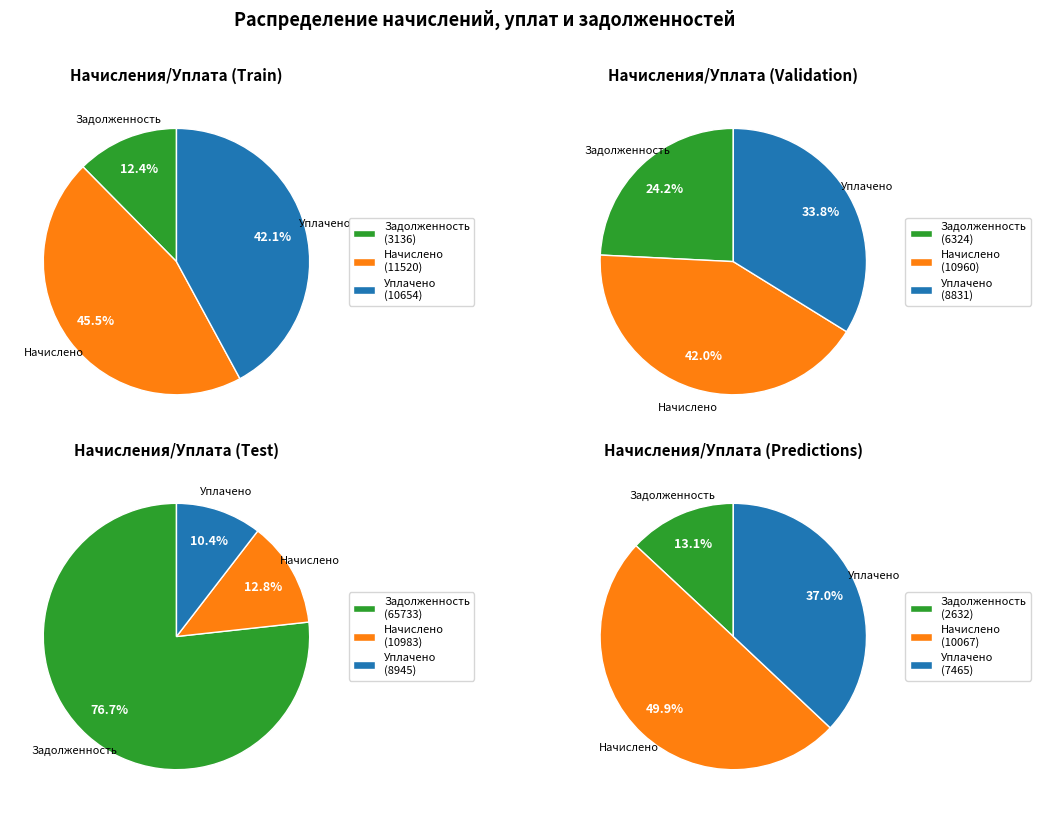

Is the sum of 18 and 9 greater than half?

No